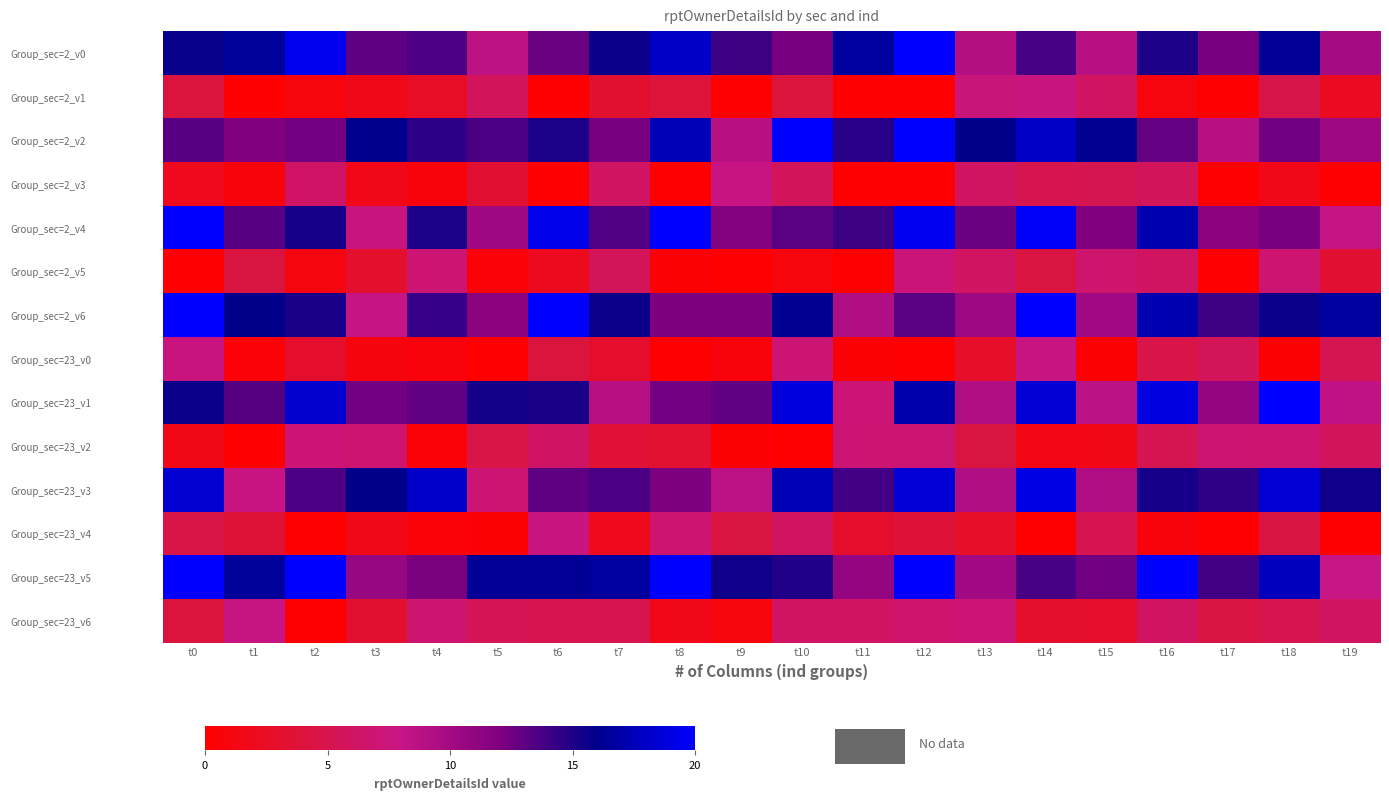

Rank the series at t2 from lowest to highest value.

Group_sec=23_v4, Group_sec=23_v6, Group_sec=2_v1, Group_sec=2_v5, Group_sec=23_v0, Group_sec=2_v3, Group_sec=23_v2, Group_sec=2_v2, Group_sec=23_v3, Group_sec=2_v6, Group_sec=2_v4, Group_sec=23_v1, Group_sec=2_v0, Group_sec=23_v5